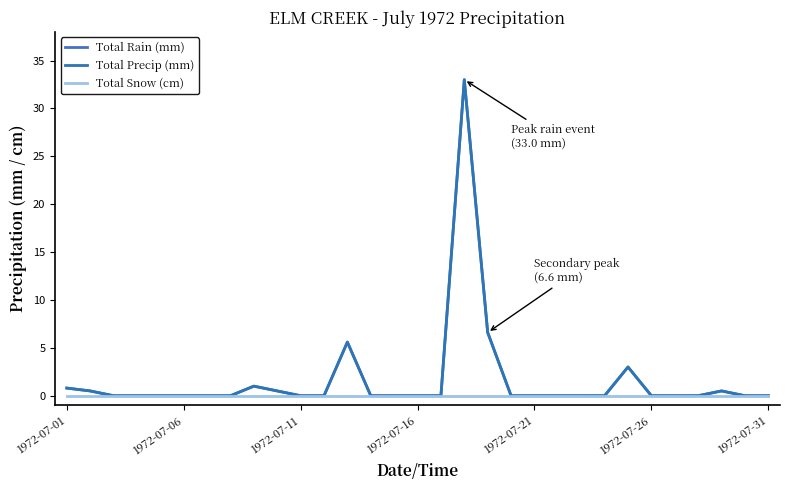

Is this an area chart (filled region under the line)?

No